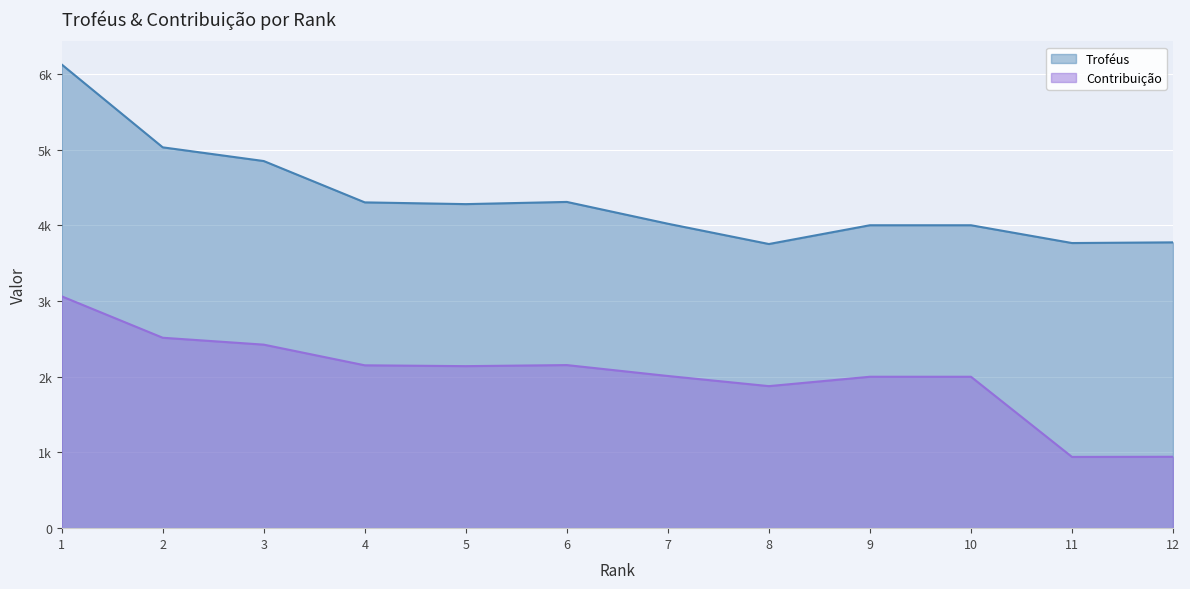

How many lines are shown in the chart?

2